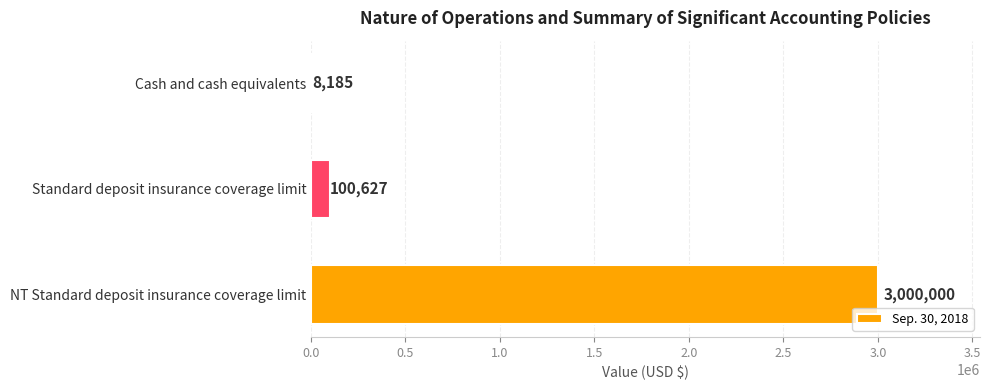

The value at Standard deposit insurance coverage limit is 100627. True or false?

True